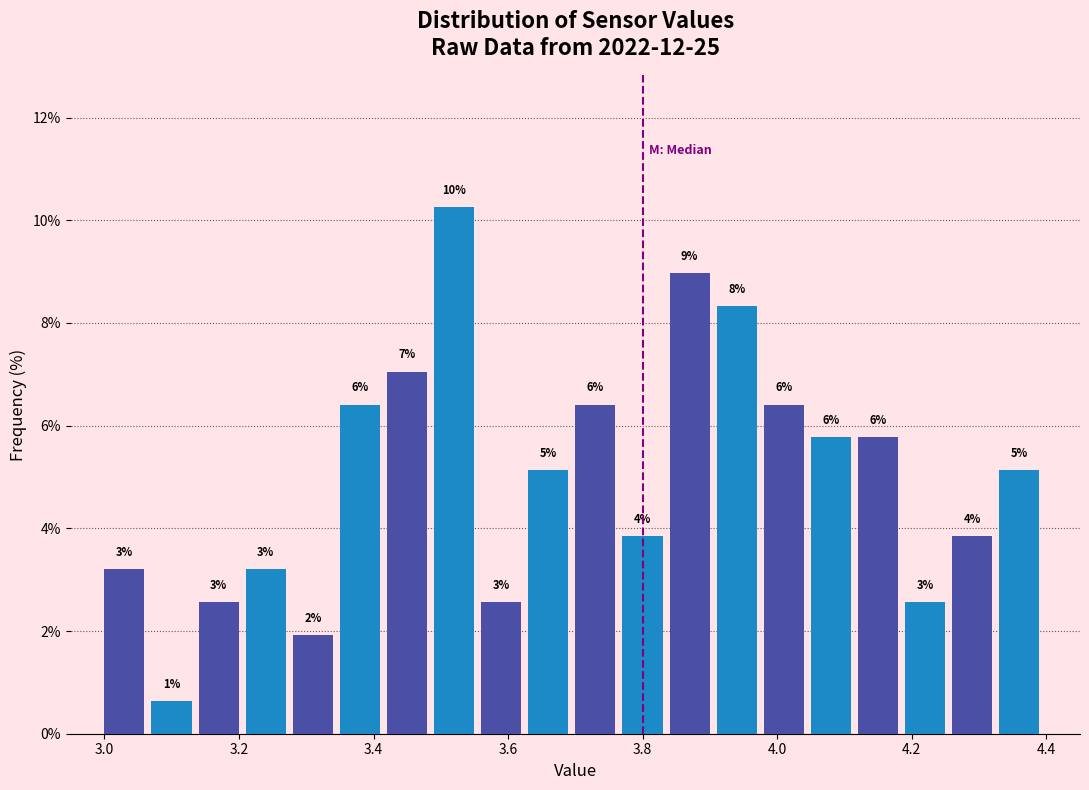

Read against the x-axis, roughly where is the centre of the tallest bar?

3.52